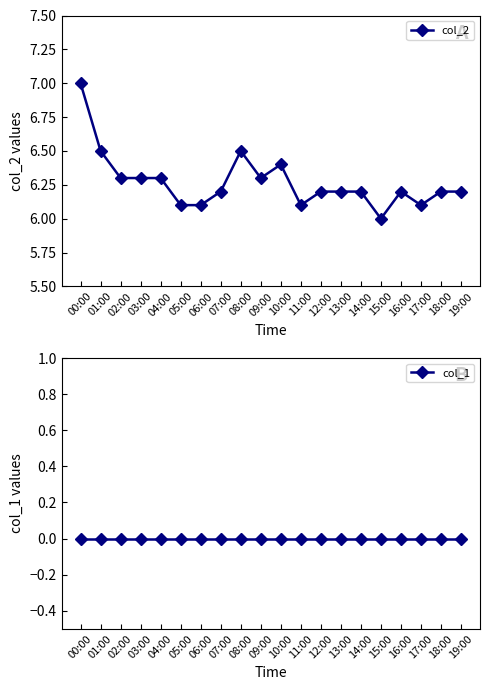

At which category is the sum across all series the highest?

00:00